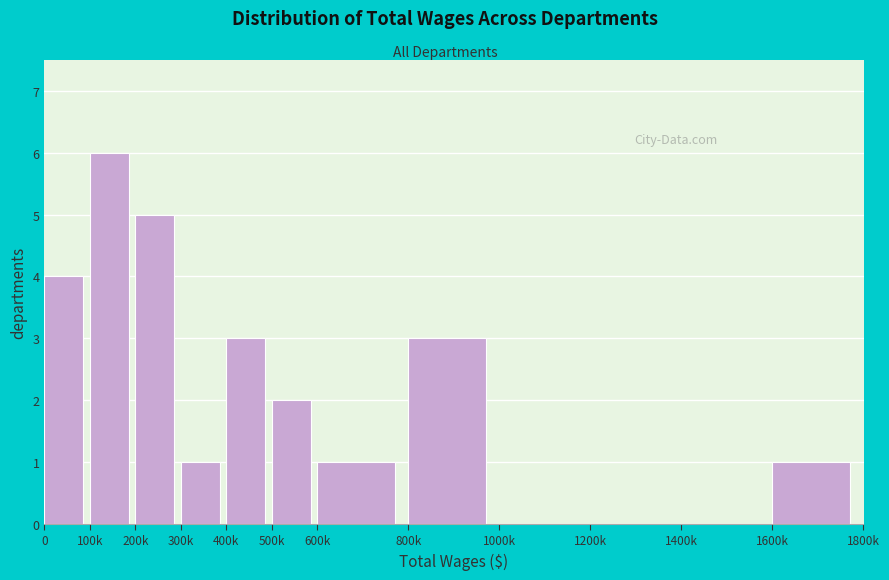

Reading left to right, transcribe all the data shown in this chart.

0=4	100k=6	200k=5	300k=1	400k=3	500k=2	600k=1	800k=3	1000k=0	1200k=0	1400k=0	1600k=1